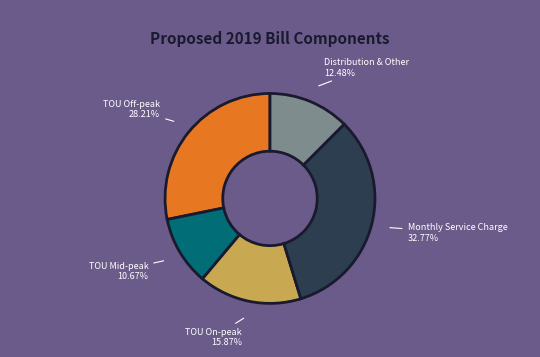

What is the total percentage of TOU Mid-peak and Monthly Service Charge?

43.4%